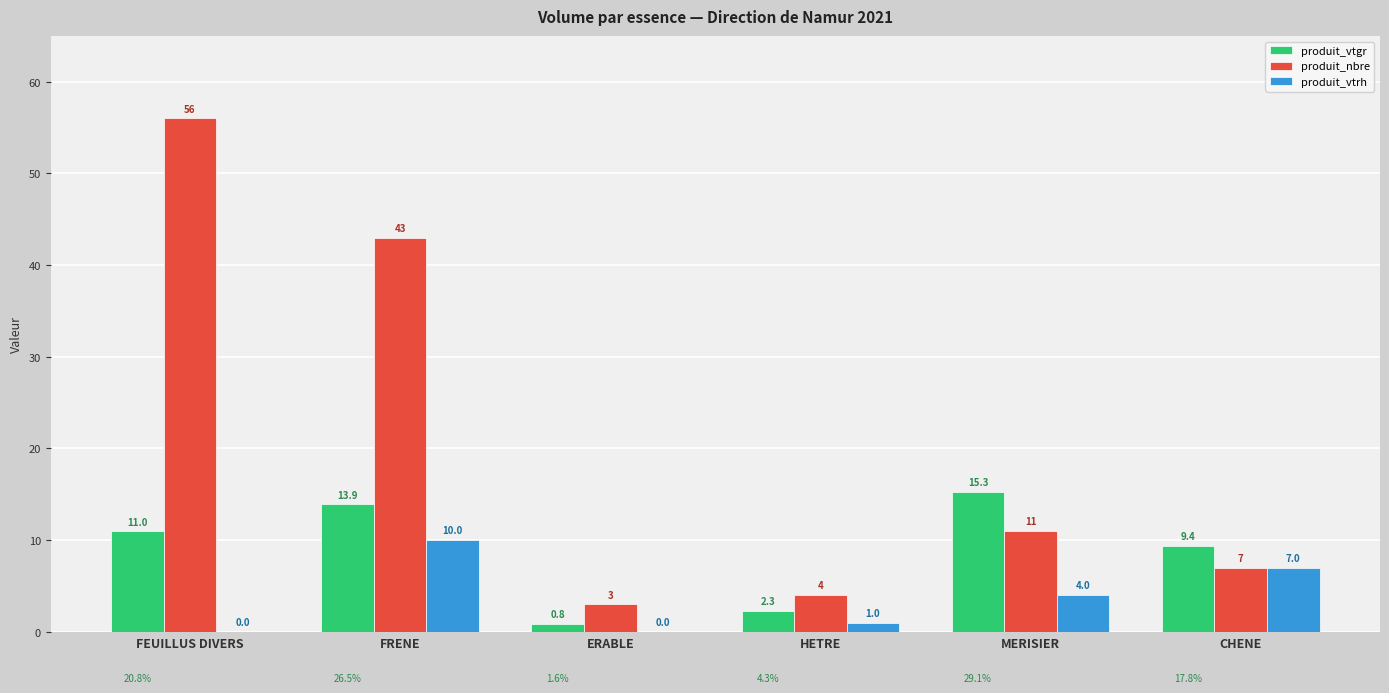

What is the difference between the produit_vtrh values at FRENE and MERISIER?

6.0